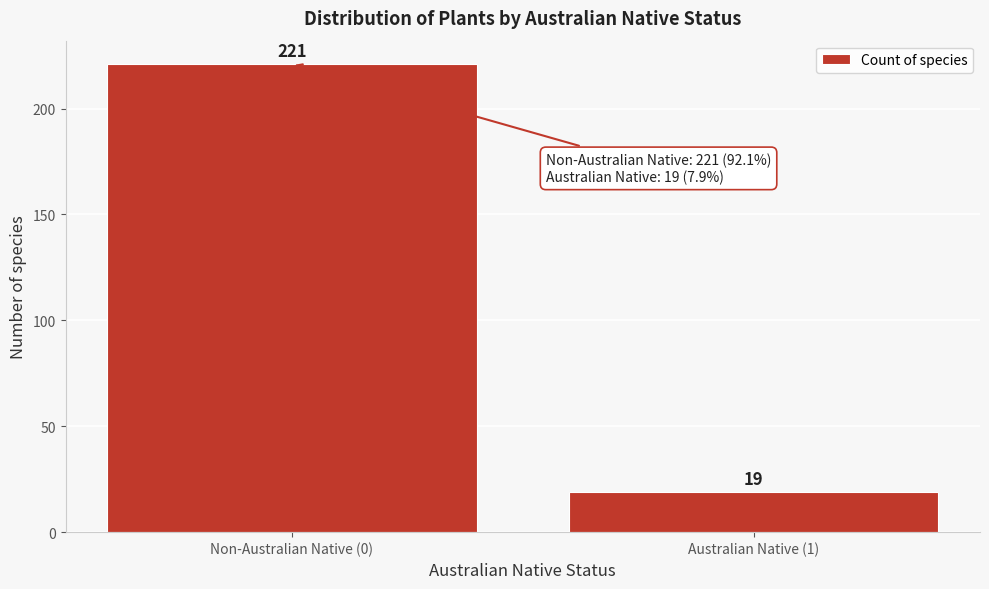

Reading right to left, transcribe all the data shown in this chart.

19	221